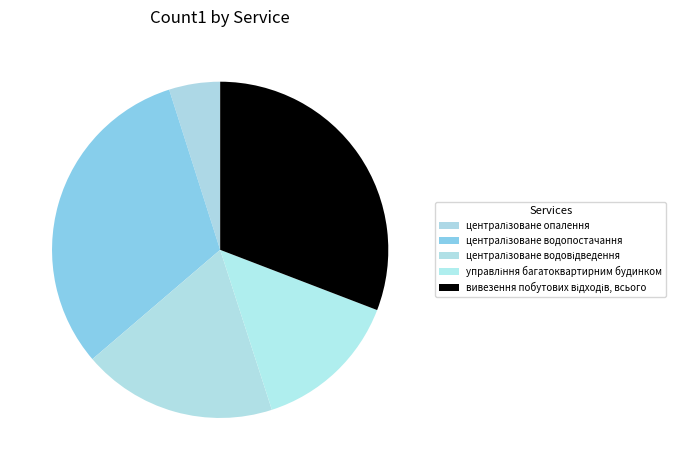

How many segments does this pie chart have?

5